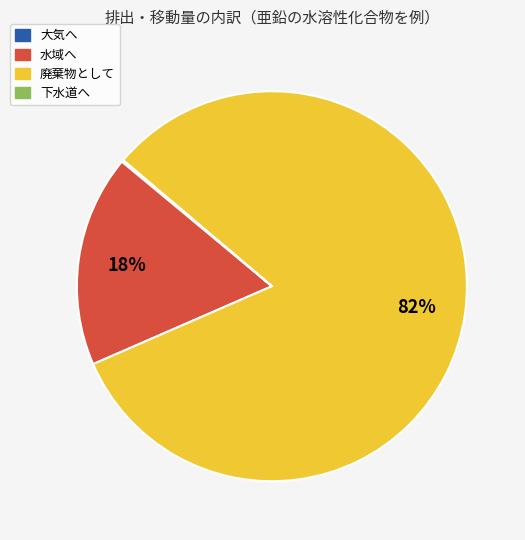

To the nearest percent, what is the average slice percentage?

25%